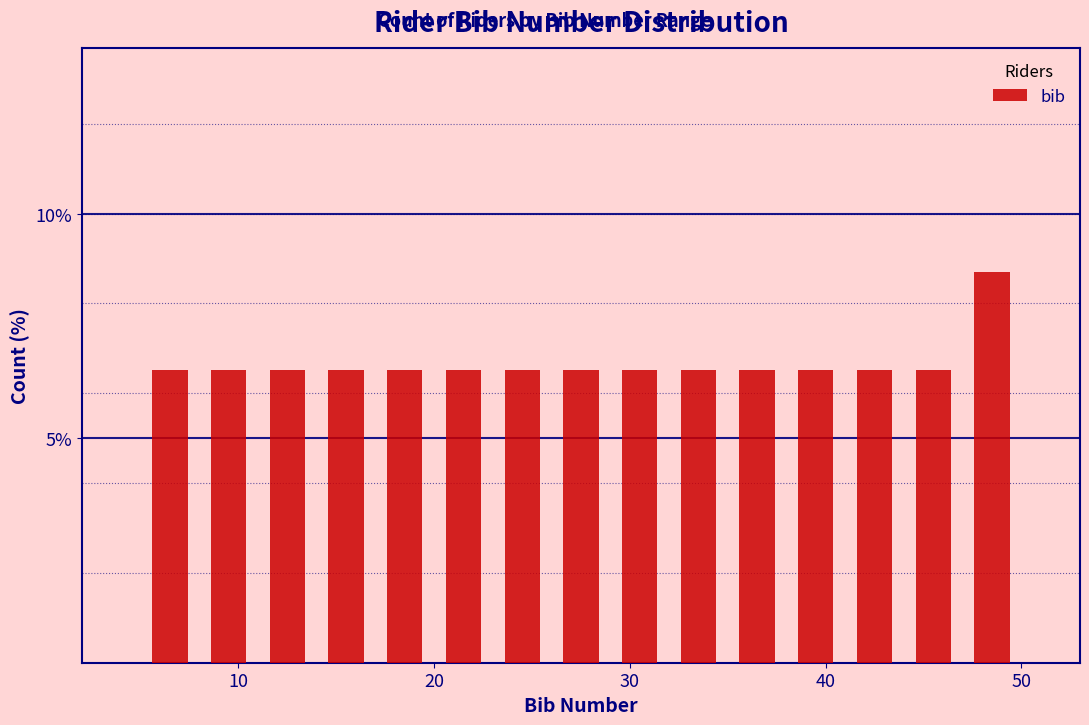

Around what value on the x-axis is the tallest bar? Give the approximate position of its centre, as read against the axis.

49